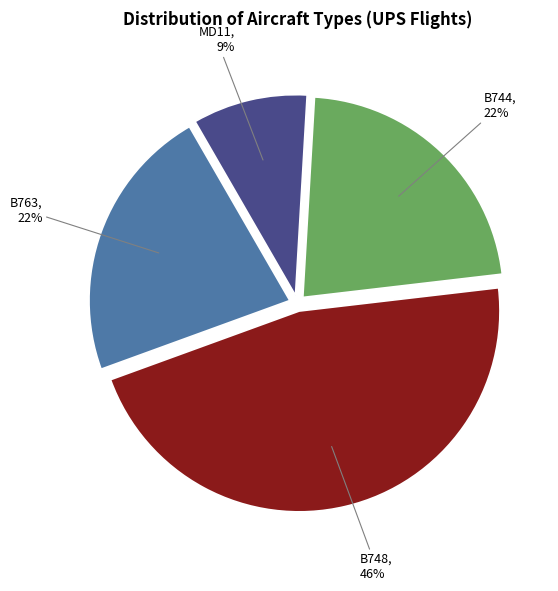

How many segments does this pie chart have?

4